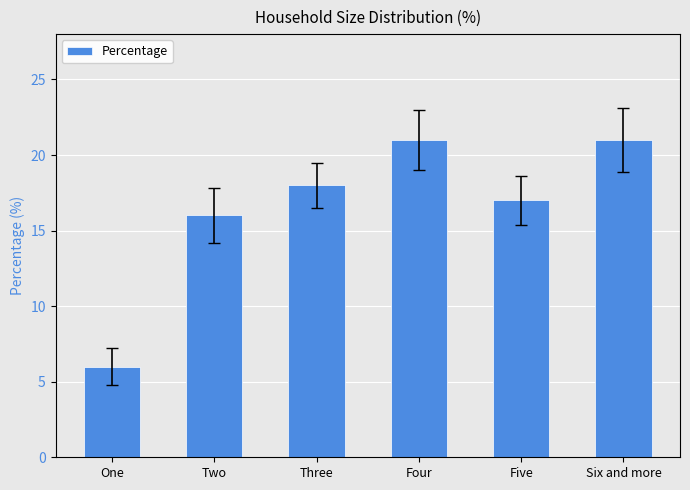

The value at Four is 37. True or false?

False